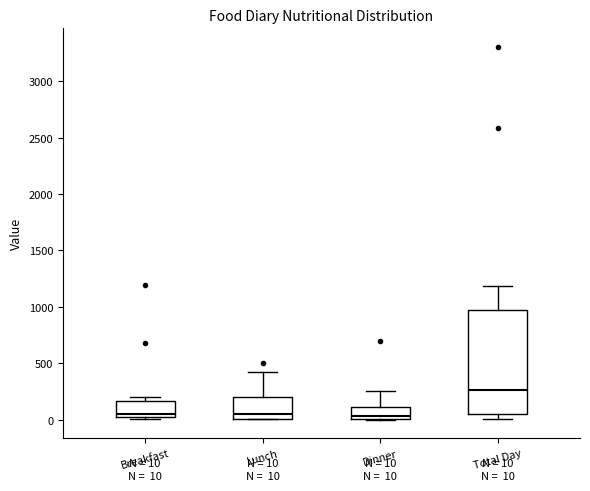

Which box's median line is the highest?

Total Day